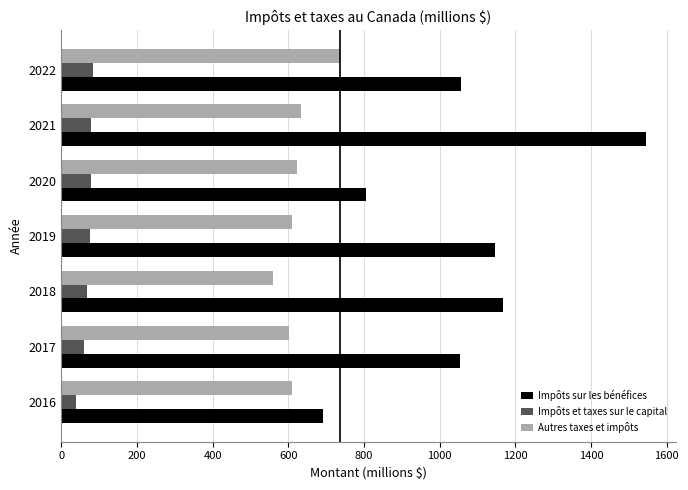

What is the sum of all Autres taxes et impôts values?

4371.2